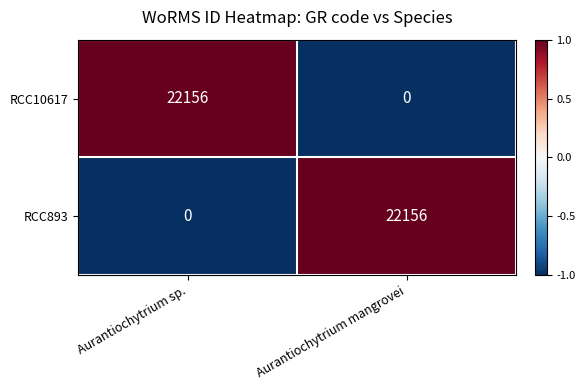

What is the spread (max minus min) of values at Aurantiochytrium sp.?

22156